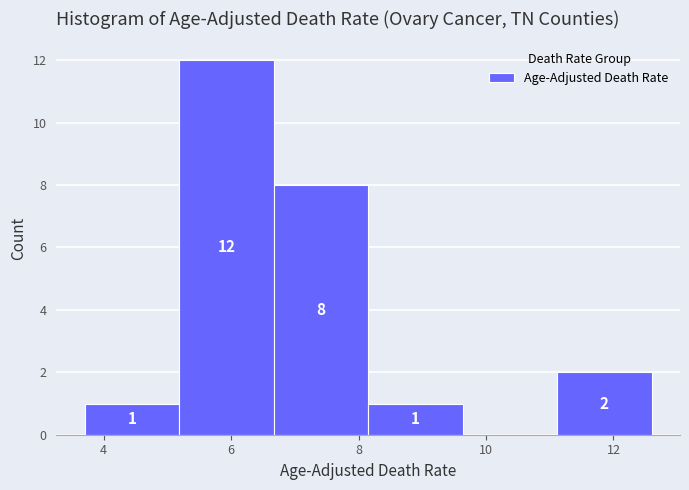

Which range on the x-axis has the tallest bar?

5.2 to 6.6